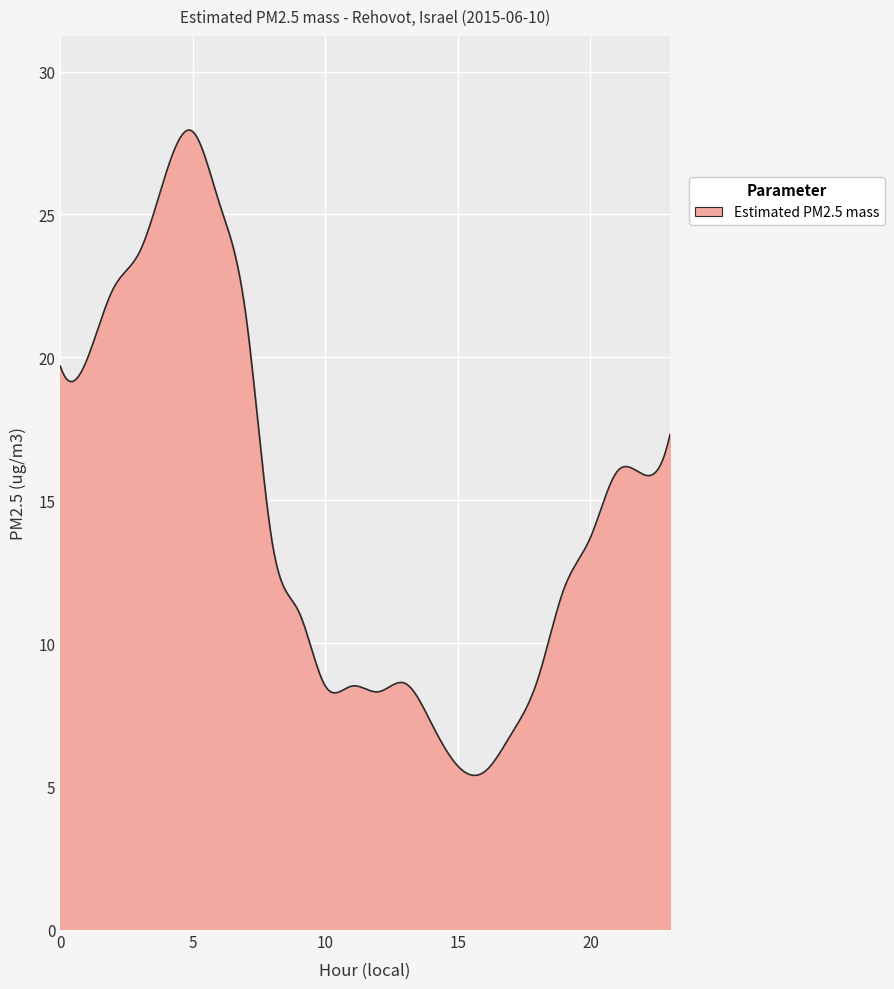

What is the minimum value shown in the chart?

5.4